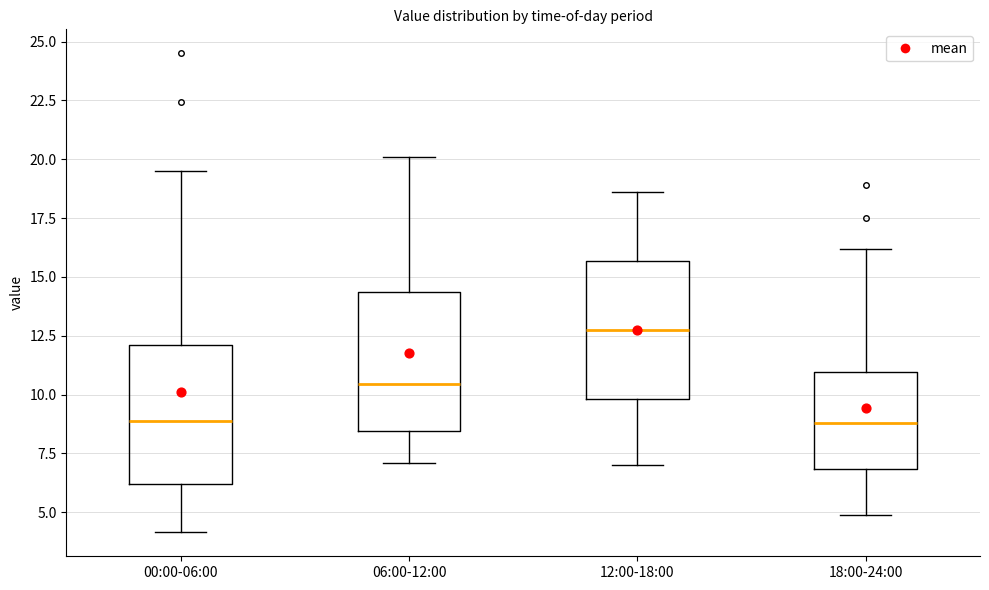

Reading left to right, transcribe this box plot: for each box, give where its median line is, the range the box spans, and where its two whiskers end, as read against the y-axis. The values are not printed on the chart, so give them approximately, as read against the axis.

00:00-06:00: median 9.0, box 6.0 to 12.0, whiskers 4.0 to 19.5
06:00-12:00: median 10.5, box 8.5 to 14.5, whiskers 7.0 to 20.0
12:00-18:00: median 13.0, box 10.0 to 15.5, whiskers 7.0 to 18.5
18:00-24:00: median 9.0, box 7.0 to 11.0, whiskers 5.0 to 16.0